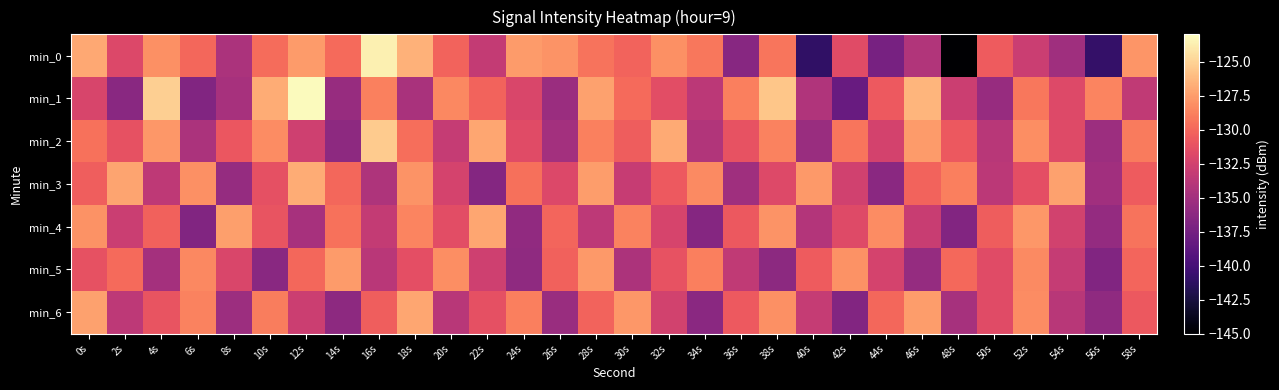

Reading left to right, extract all data points from this chart.

min_0: 0s=-127.0	2s=-131.9	4s=-128.2	6s=-130.0	8s=-134.5	10s=-129.7	12s=-127.6	14s=-129.9	16s=-123.6	18s=-126.6	20s=-130.2	22s=-133.3	24s=-127.6	26s=-127.9	28s=-129.4	30s=-130.2	32s=-128.1	34s=-129.2	36s=-136.4	38s=-129.3	40s=-141.1	42s=-131.7	44s=-137.3	46s=-134.2	48s=-145.0	50s=-130.6	52s=-132.9	54s=-135.2	56s=-140.9	58s=-127.8
min_1: 0s=-132.1	2s=-136.4	4s=-125.2	6s=-136.8	8s=-134.7	10s=-126.9	12s=-123.1	14s=-135.6	16s=-128.8	18s=-134.7	20s=-128.5	22s=-130.2	24s=-132.1	26s=-135.4	28s=-127.3	30s=-129.8	32s=-131.5	34s=-133.7	36s=-128.9	38s=-125.6	40s=-134.3	42s=-138.2	44s=-130.7	46s=-126.4	48s=-132.8	50s=-135.6	52s=-129.2	54s=-131.8	56s=-128.6	58s=-133.4
min_2: 0s=-129.5	2s=-131.2	4s=-127.8	6s=-134.6	8s=-130.9	10s=-128.3	12s=-132.7	14s=-136.1	16s=-125.4	18s=-129.7	20s=-133.2	22s=-127.1	24s=-131.6	26s=-135.0	28s=-128.8	30s=-130.5	32s=-126.9	34s=-134.2	36s=-131.1	38s=-128.7	40s=-135.5	42s=-129.3	44s=-132.4	46s=-127.6	48s=-130.8	50s=-133.9	52s=-128.2	54s=-131.7	56s=-135.3	58s=-129.1
min_3: 0s=-130.4	2s=-127.2	4s=-133.5	6s=-128.1	8s=-135.7	10s=-131.3	12s=-126.8	14s=-130.0	16s=-134.4	18s=-127.9	20s=-132.3	22s=-136.6	24s=-129.6	26s=-131.9	28s=-127.5	30s=-133.1	32s=-130.7	34s=-128.4	36s=-135.2	38s=-131.8	40s=-127.7	42s=-132.6	44s=-136.3	46s=-130.2	48s=-128.9	50s=-133.7	52s=-131.4	54s=-127.3	56s=-135.1	58s=-130.6
min_4: 0s=-128.0	2s=-132.9	4s=-130.3	6s=-136.8	8s=-127.4	10s=-131.0	12s=-134.7	14s=-129.5	16s=-133.3	18s=-128.6	20s=-131.5	22s=-127.1	24s=-135.9	26s=-130.1	28s=-133.6	30s=-128.7	32s=-132.2	34s=-136.5	36s=-130.8	38s=-127.9	40s=-134.1	42s=-131.7	44s=-128.3	46s=-133.0	48s=-136.7	50s=-130.5	52s=-127.8	54s=-132.5	56s=-135.8	58s=-129.4
min_5: 0s=-131.2	2s=-129.8	4s=-134.9	6s=-128.5	8s=-132.1	10s=-136.4	12s=-130.0	14s=-127.6	16s=-133.8	18s=-131.4	20s=-128.2	22s=-132.7	24s=-136.0	26s=-130.3	28s=-127.7	30s=-134.5	32s=-131.1	34s=-128.9	36s=-133.4	38s=-136.2	40s=-130.6	42s=-128.0	44s=-132.3	46s=-135.7	48s=-129.9	50s=-131.6	52s=-128.4	54s=-133.2	56s=-136.8	58s=-130.1
min_6: 0s=-127.3	2s=-133.6	4s=-131.0	6s=-128.7	8s=-135.3	10s=-129.0	12s=-132.8	14s=-136.1	16s=-130.4	18s=-127.1	20s=-133.9	22s=-131.3	24s=-128.9	26s=-135.5	28s=-130.2	30s=-127.8	32s=-132.5	34s=-136.3	36s=-130.7	38s=-128.1	40s=-133.2	42s=-136.7	44s=-130.0	46s=-127.5	48s=-134.8	50s=-131.6	52s=-128.3	54s=-133.9	56s=-136.0	58s=-130.8